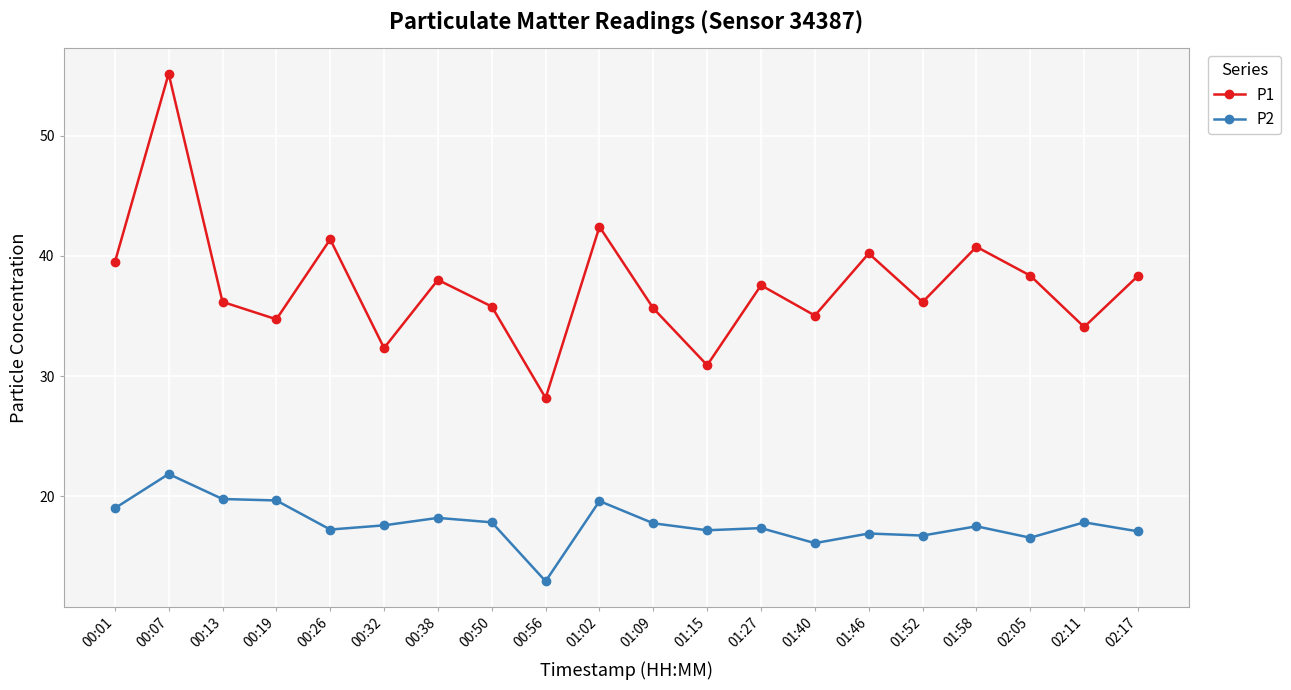

What value does the P1 series have at 01:58?

40.8